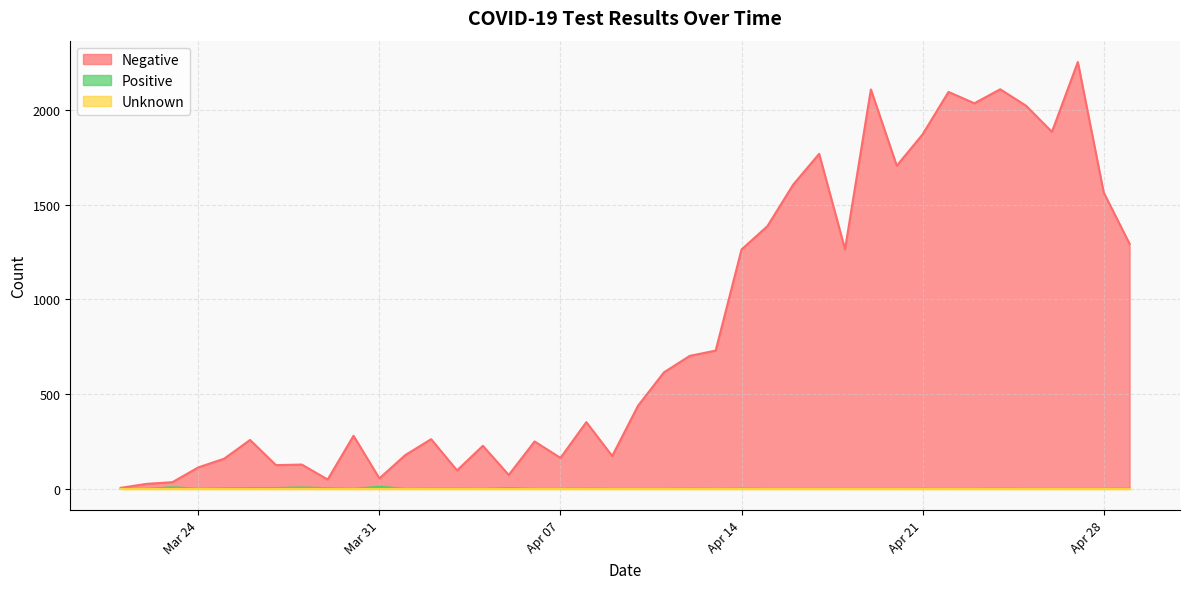

The value of Negative at 2020-04-18 is 1265. True or false?

True